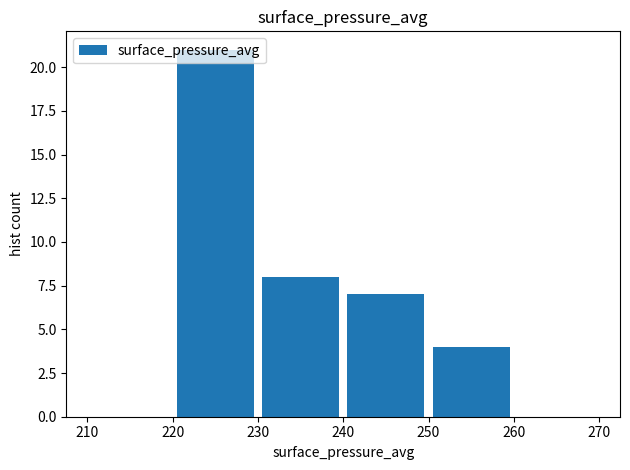

What is the height of the bar covering 220 to 230 on the x-axis? The values are not printed on the chart, so give them approximately, as read against the axis.

21